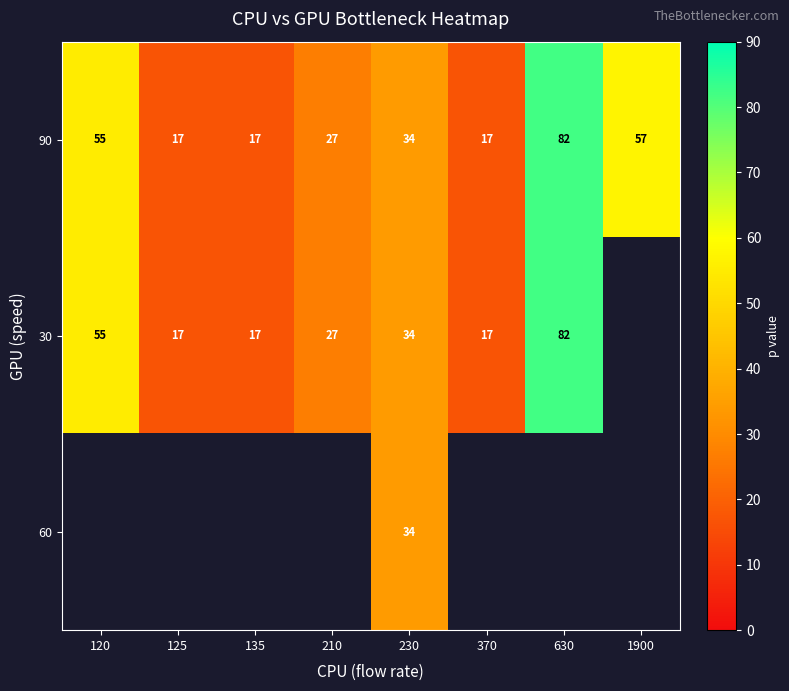

What is the difference between the 30 values at 125 and 120?

38